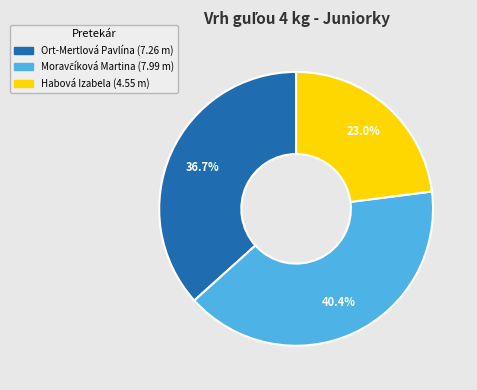

What percentage do Ort-Mertlová Pavlína and Habová Izabela together represent?

59.6%